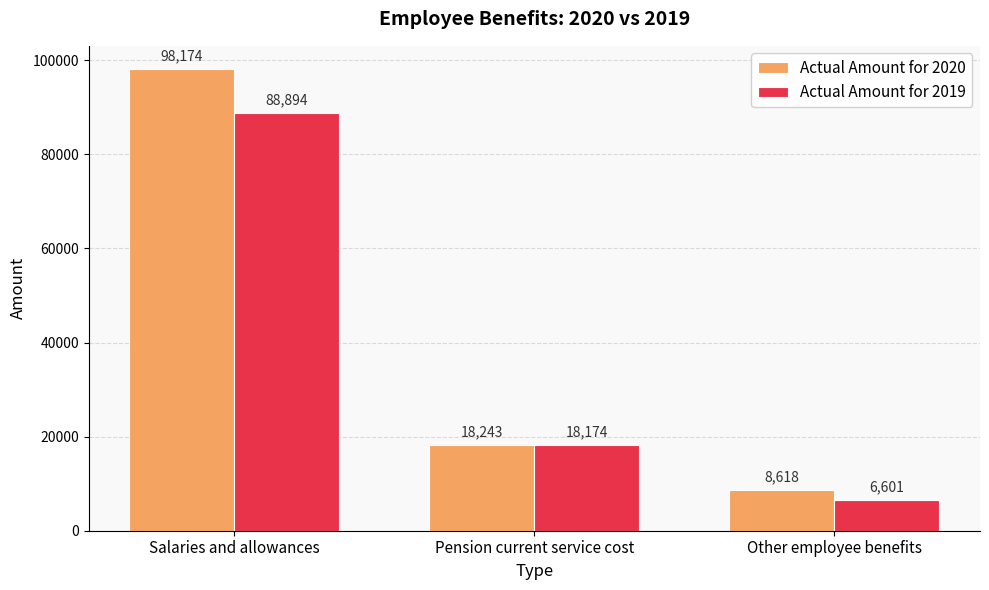

List the series in order of their overall mean, highest first.

Actual Amount for 2020, Actual Amount for 2019